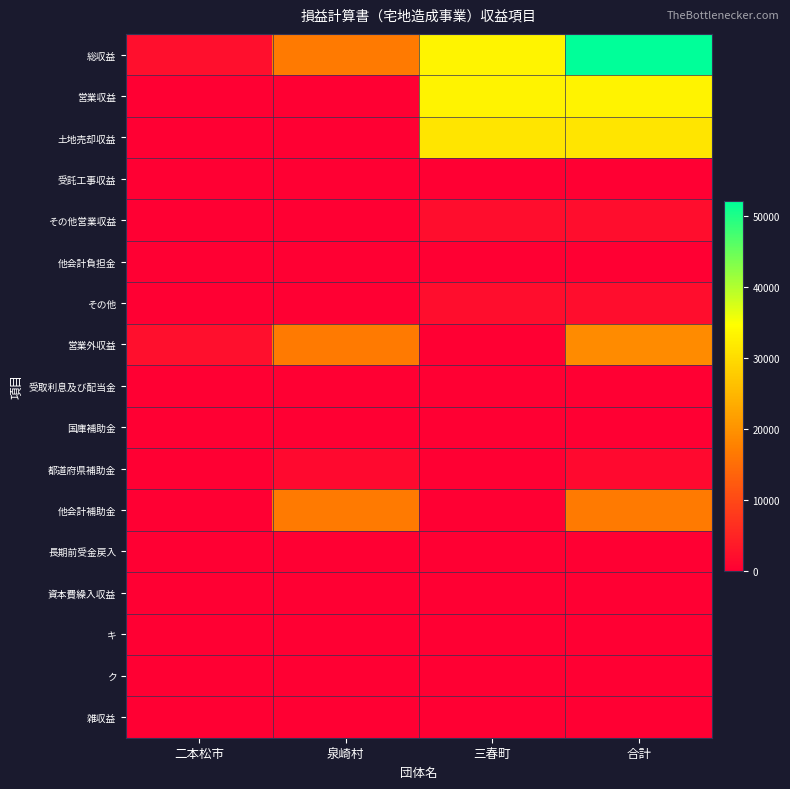

List the series in order of their peak value, lowest first.

受託工事収益, 他会計負担金, 国庫補助金, 長期前受金戻入, 資本費繰入収益, キ, ク, 受取利息及び配当金, 雑収益, 都道府県補助金, その他営業収益, その他, 他会計補助金, 営業外収益, 土地売却収益, 営業収益, 総収益